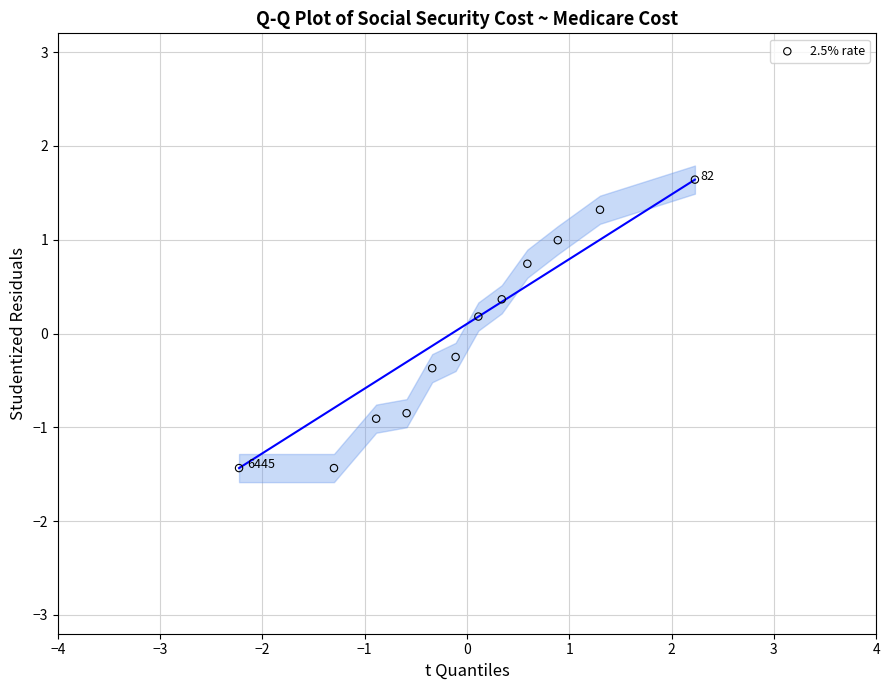

What is the range of Y values (max minus min)?

3.1